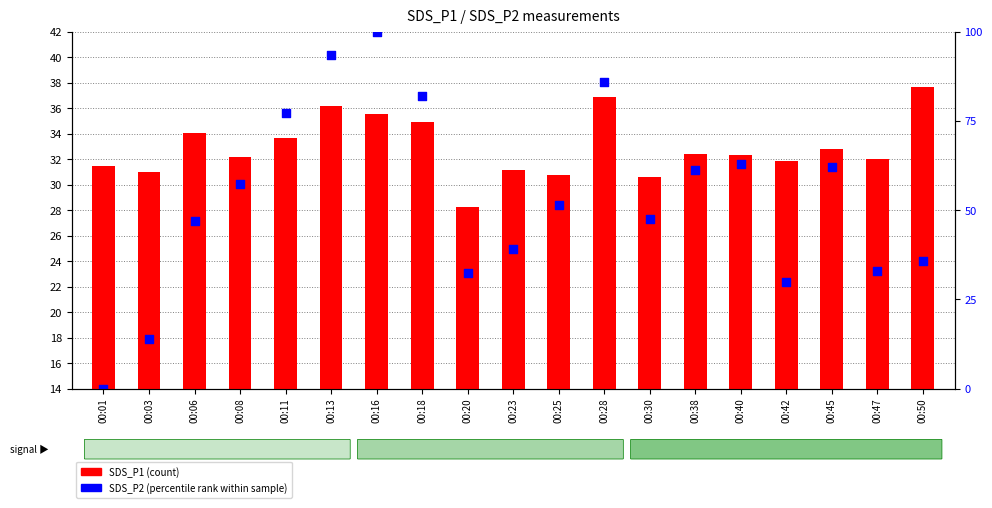

Which series reaches the minimum Y coordinate?

SDS_P2 (percentile rank)